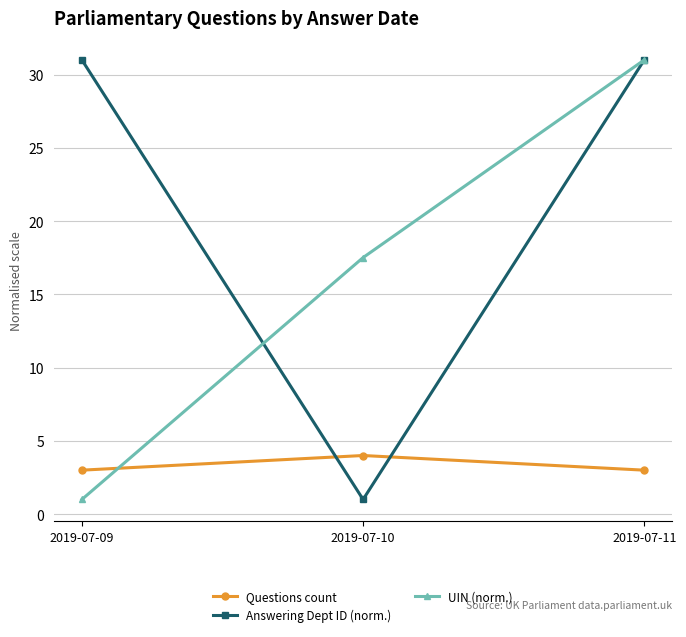

The value of UIN (norm.) at 2019-07-11 is 48.6. True or false?

False